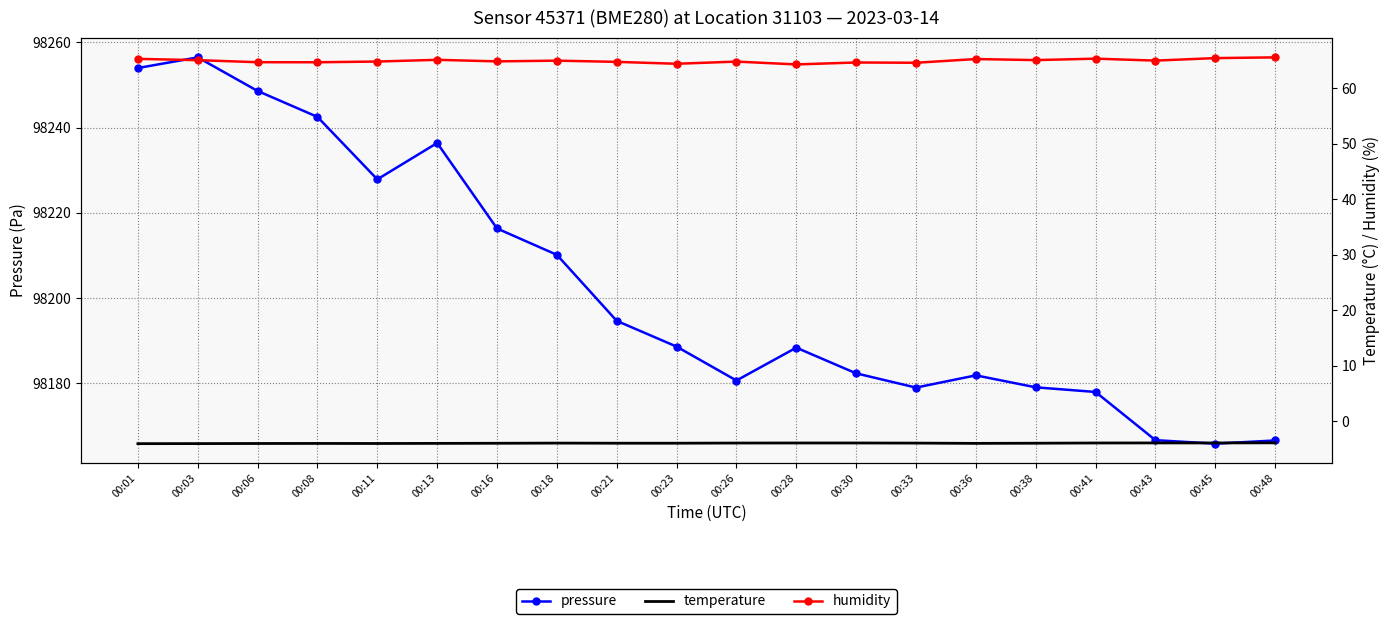

The value of humidity at 00:26 is 64.8. True or false?

True